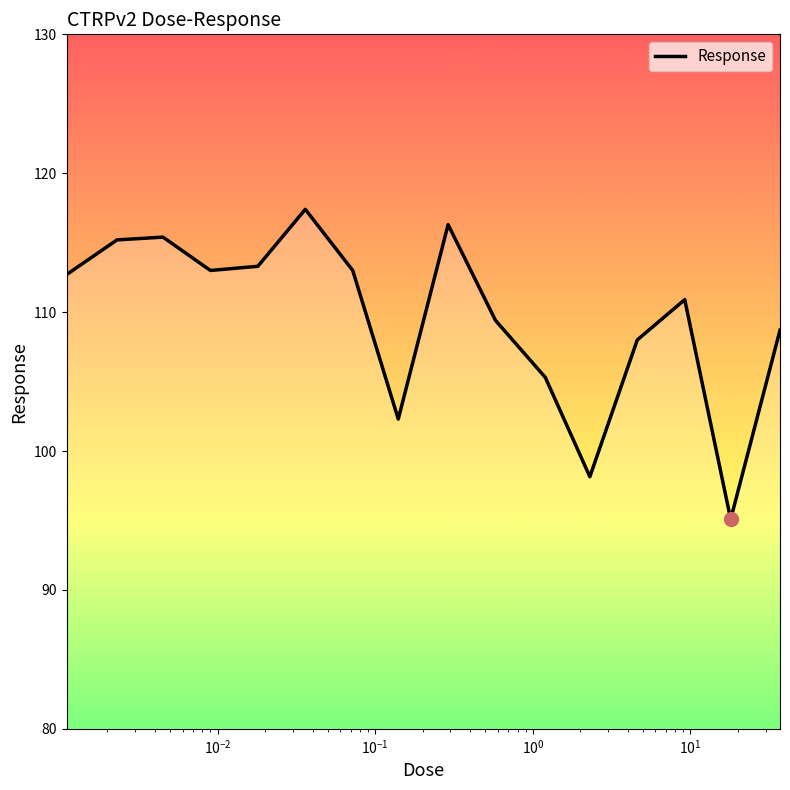

What is the difference between the maximum and minimum values?

22.3